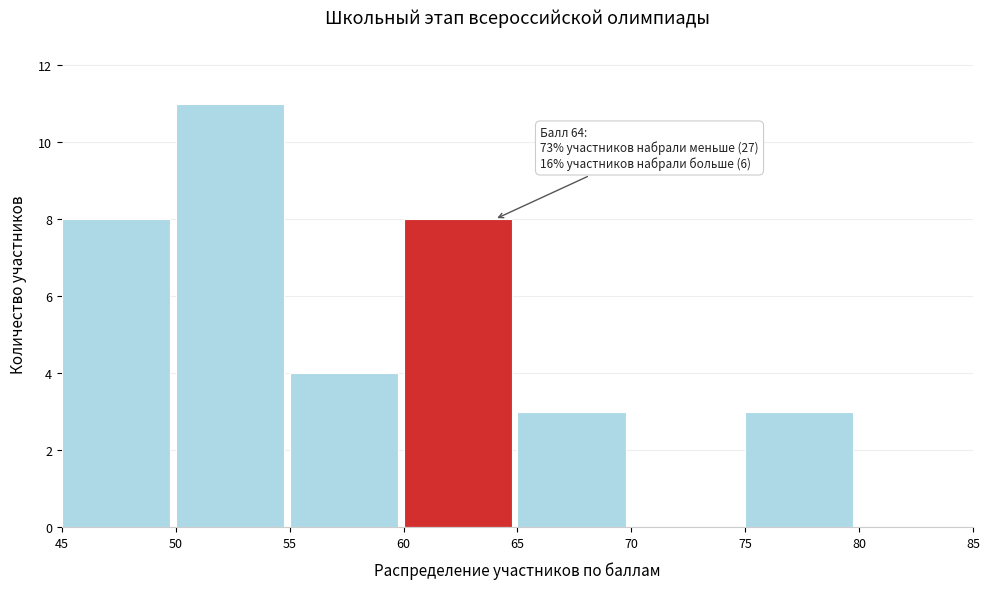

Over which range of the x-axis is the bar tallest?

50 to 55